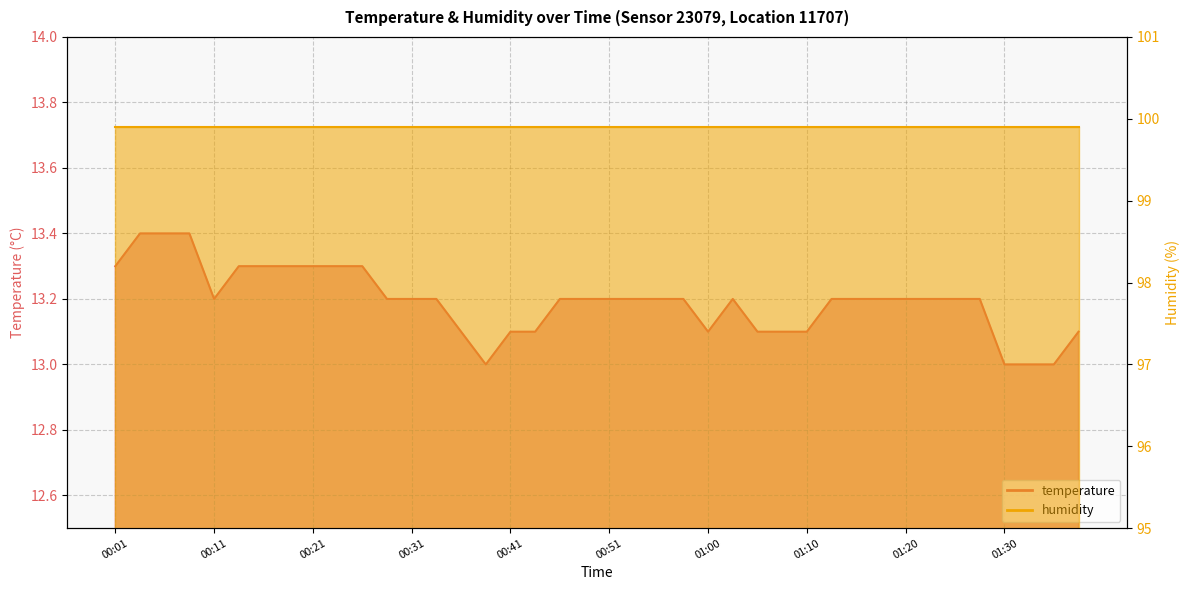

What is the maximum value shown in the chart?

13.4